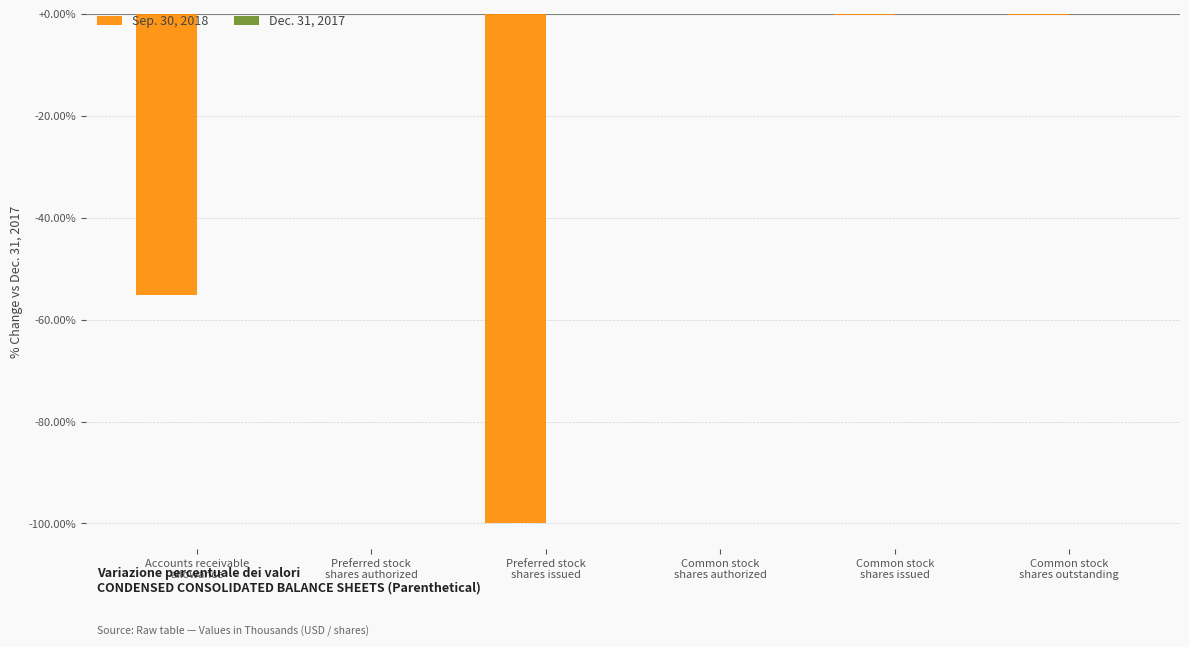

What is the sum of all values?

-155.2